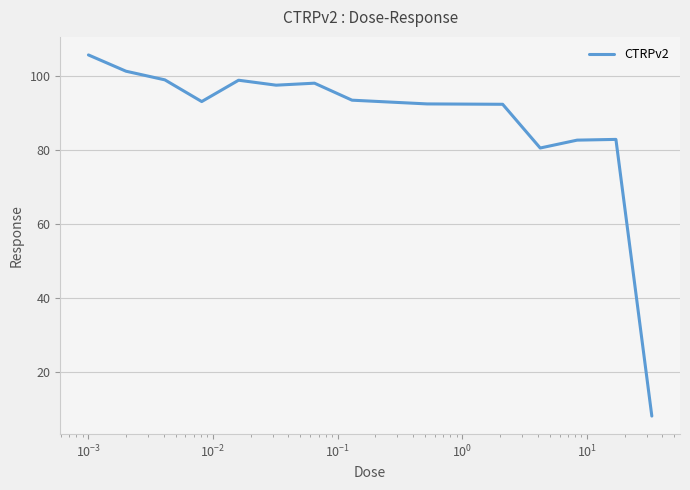

What is the difference between the maximum and minimum values?

97.7